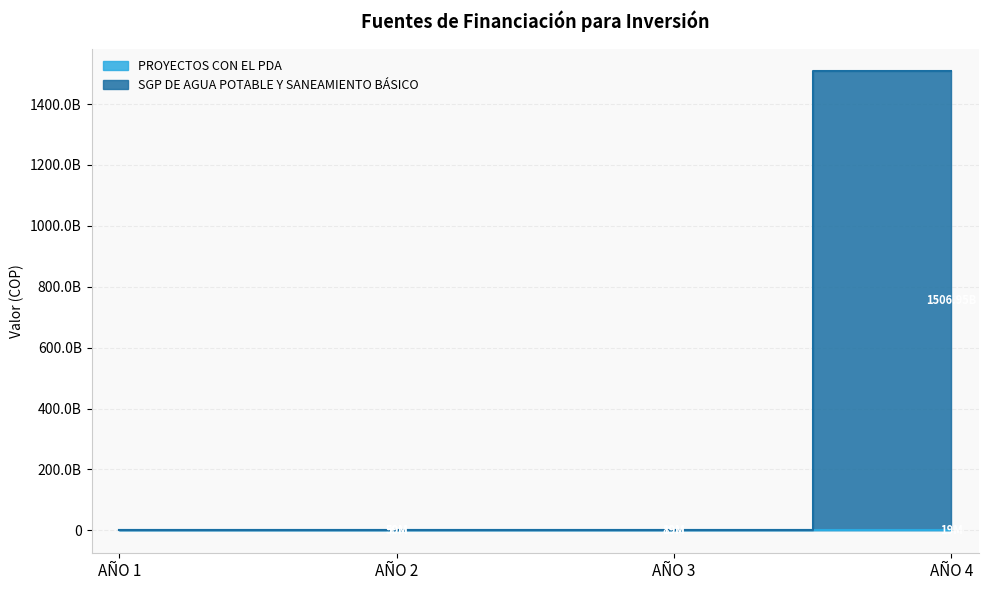

Which label corresponds to the smallest value in the chart?

AÑO 1